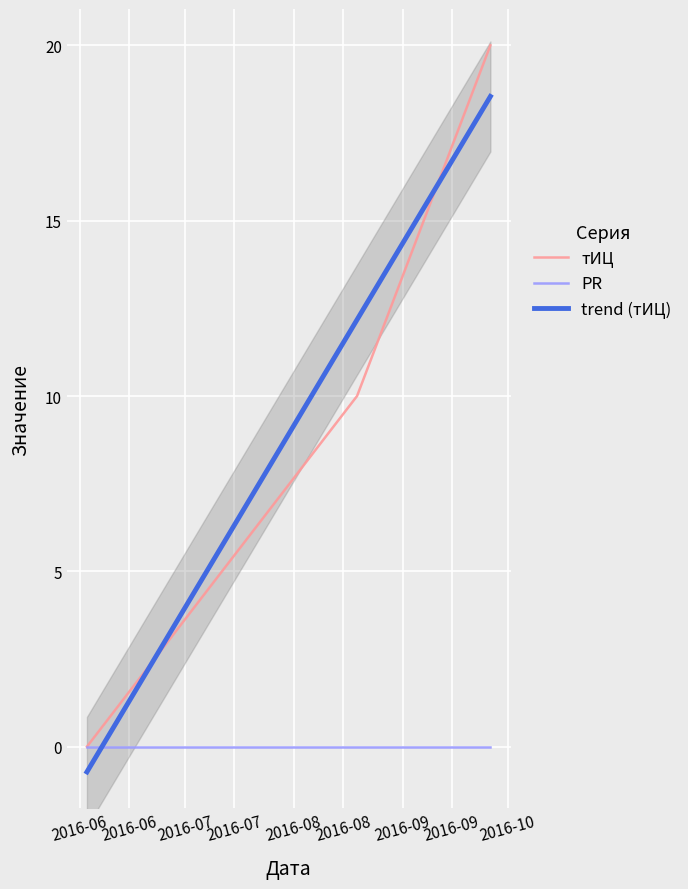

How many values are above zero?

2